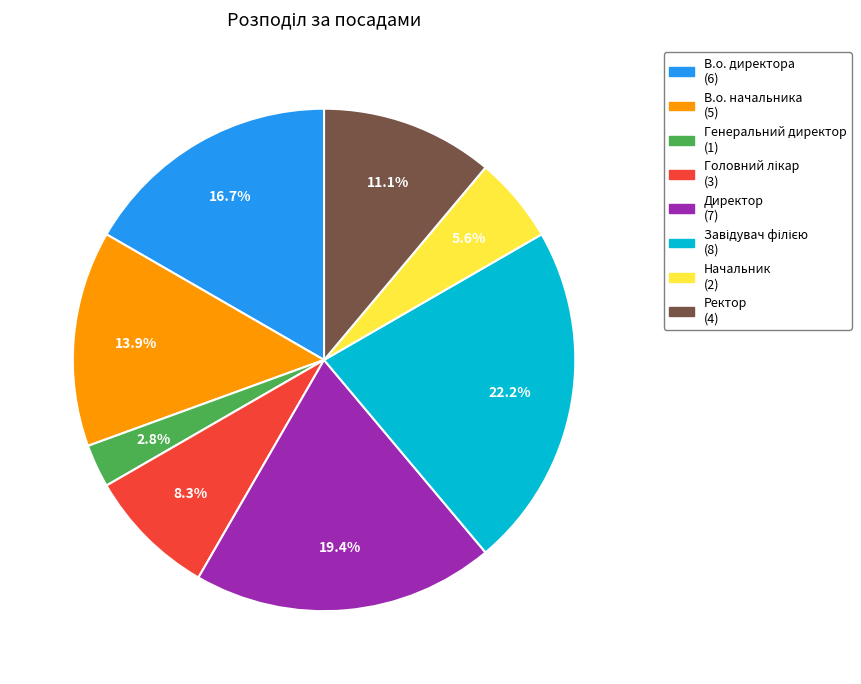

How many slices are in this pie chart?

8